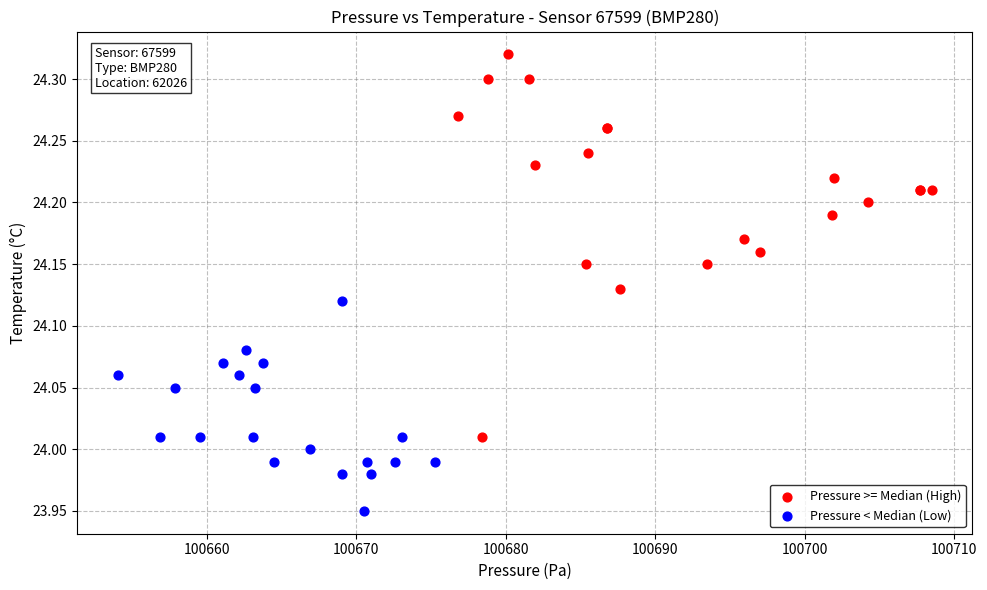

Which series reaches the minimum Y coordinate?

Pressure < Median (Low)